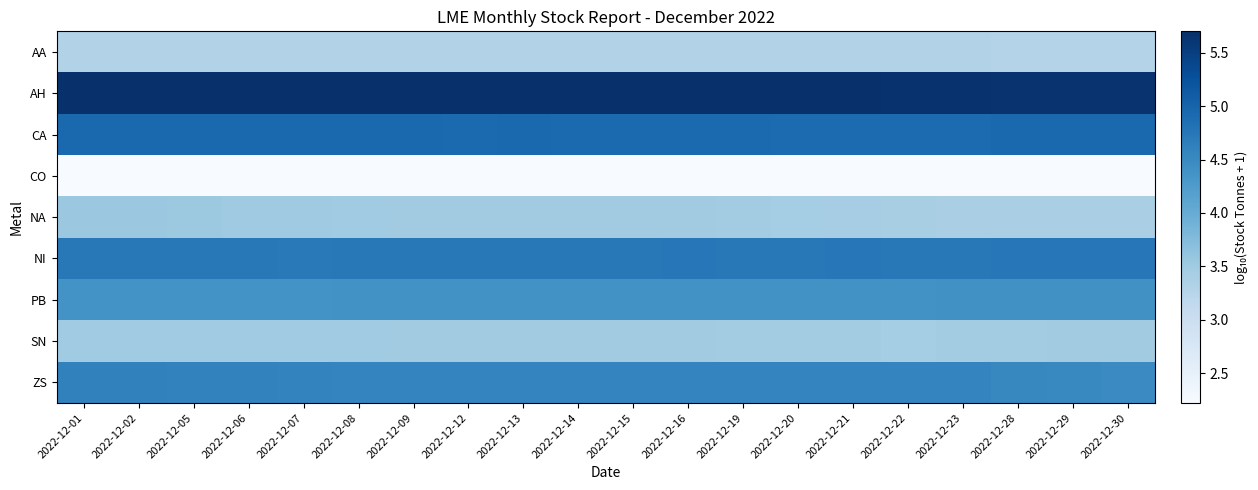

At which category is the sum across all series the highest?

2022-12-01